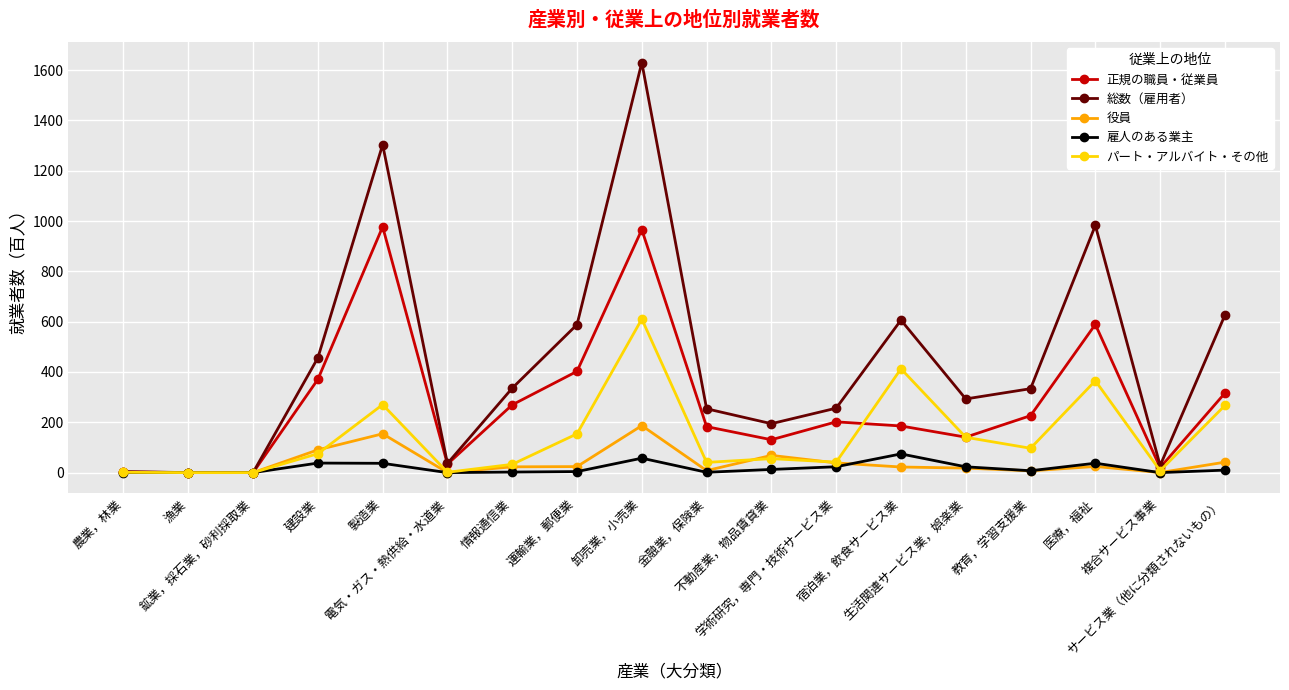

True or false: 雇人のある業主 has more than 1 points higher than both neighbors.

True